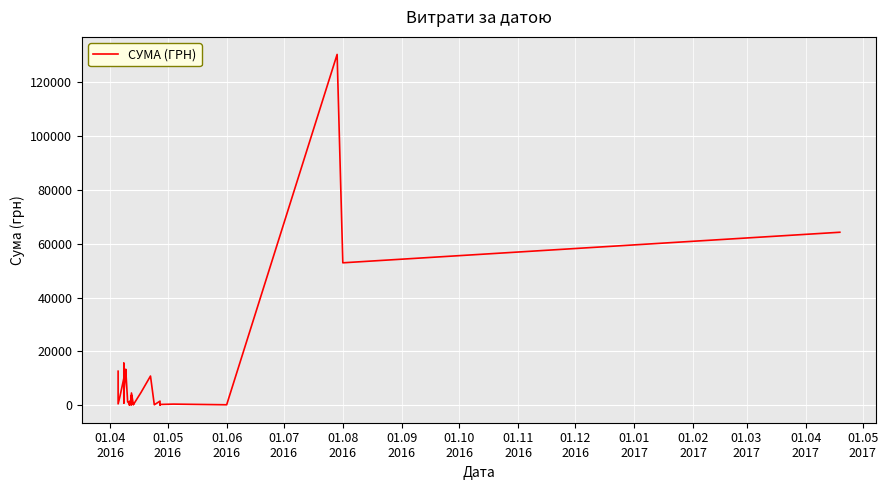

Reading left to right, transcribe all the data shown in this chart.

12651.6	502.6	3387.1	10034.2	10850.9	15630.0	3059.1	5431.3	7040.0	805.0	6363.2	3321.5	4250.7	12827.3	13396.5	1287.8	464.0	22.5	767.4	1411.5	259.2	1372.5	655.0	3726.6	210.0	4561.9	308.7	792.0	202.4	4730.0	10854.2	179.0	1528.2	113.2	297.0	420.0	176.0	130379.7	52936.8	64293.0